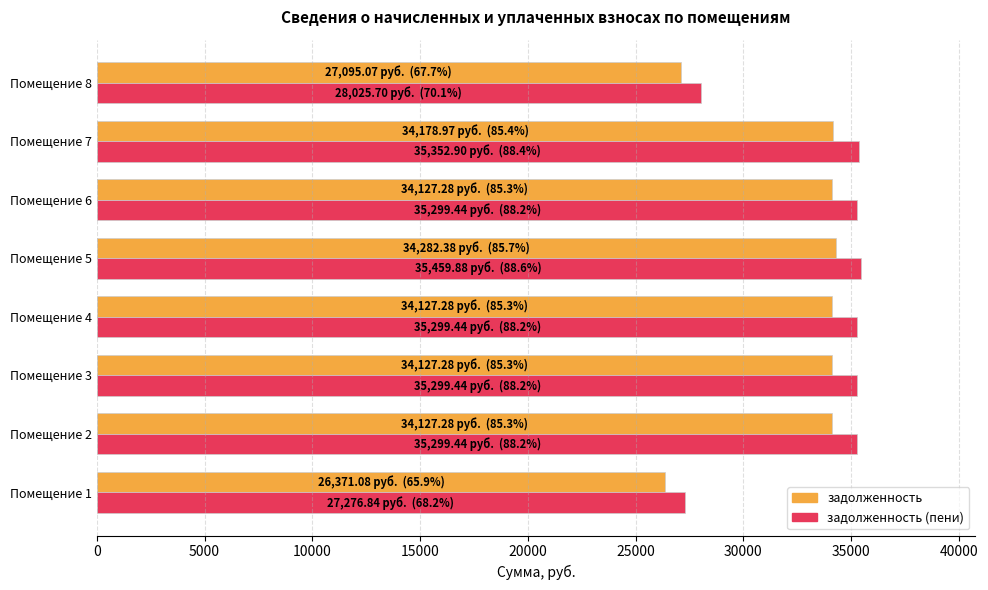

What value does the задолженность (пени) series have at Помещение 4?

35299.4